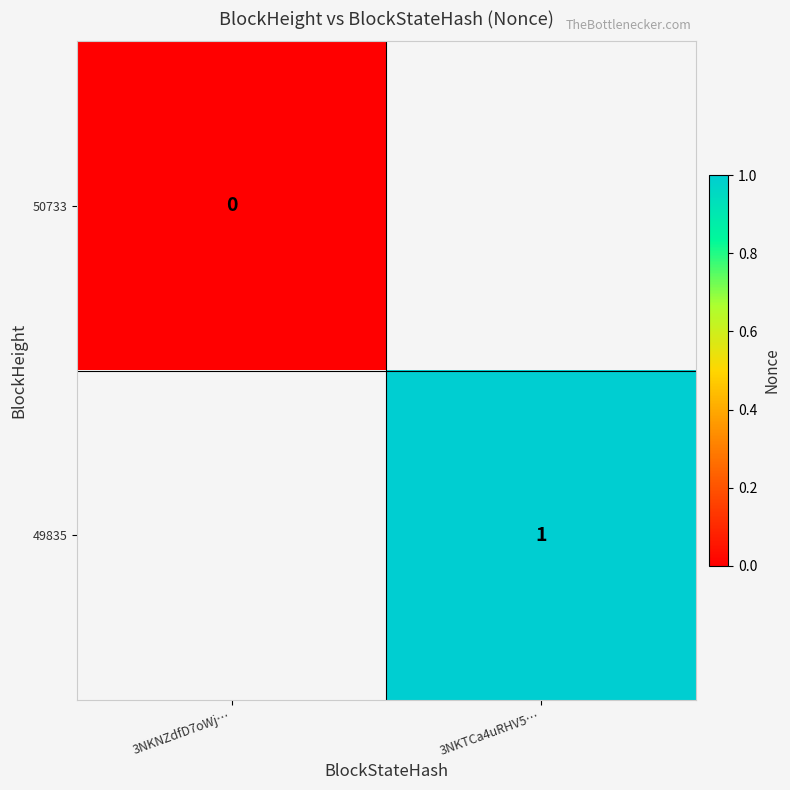

True or false: 49835 has a value of 0 at 3NKTCa4uRHV5….

False